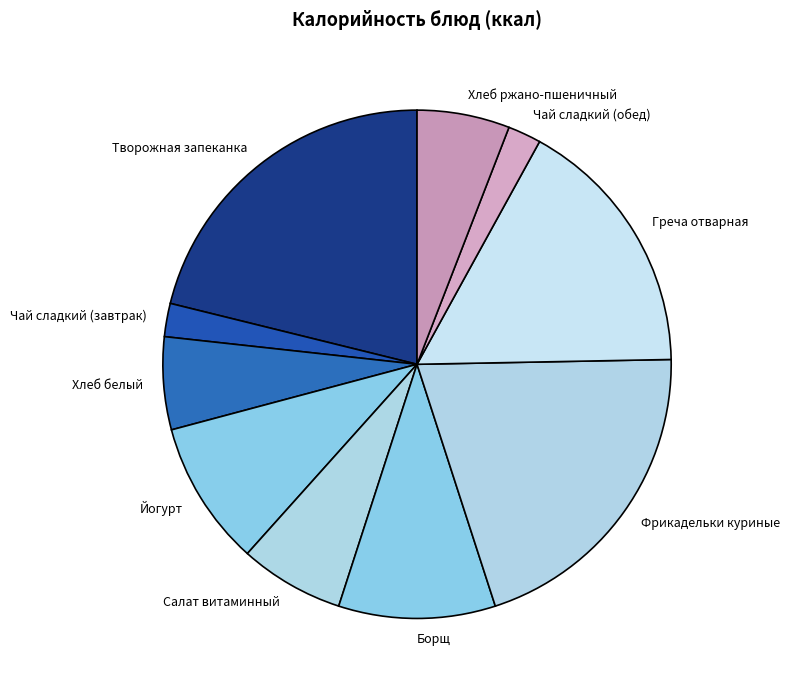

How many slices are in this pie chart?

10